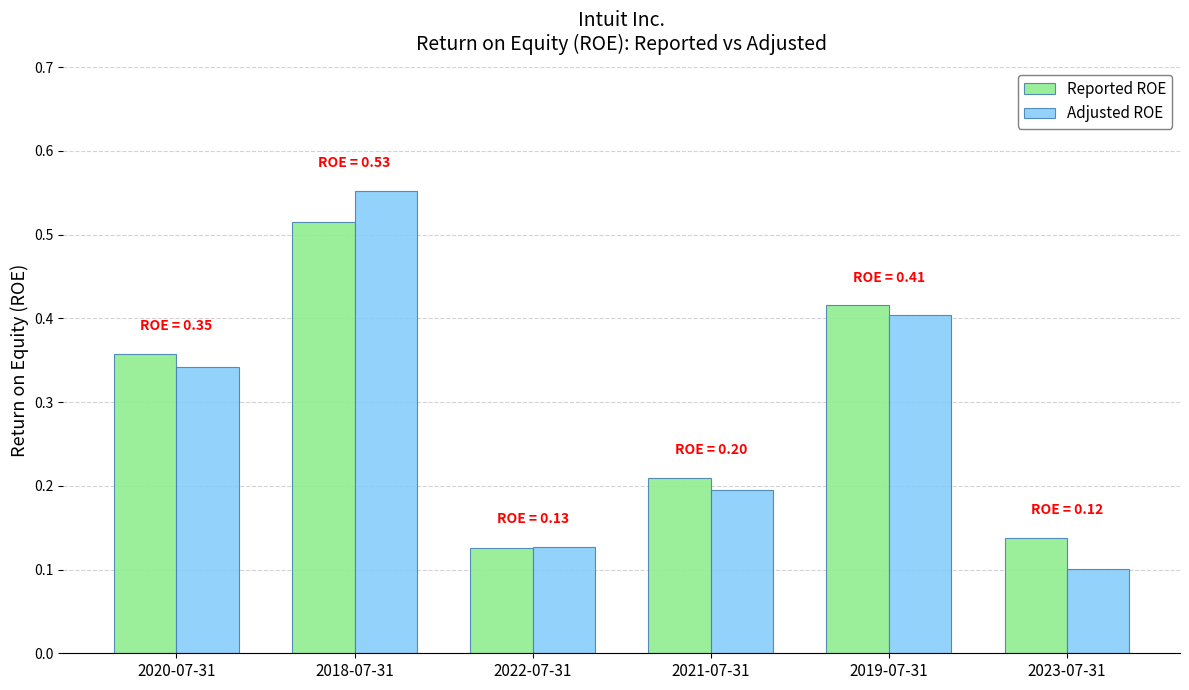

What is the sum of all Adjusted ROE values?

1.7